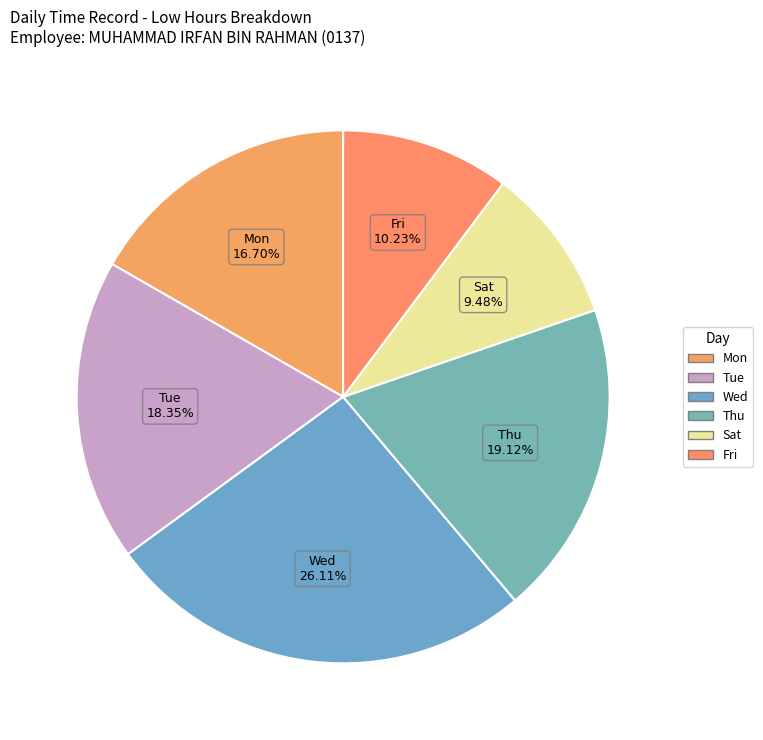

Count the number of slices in the pie.

6